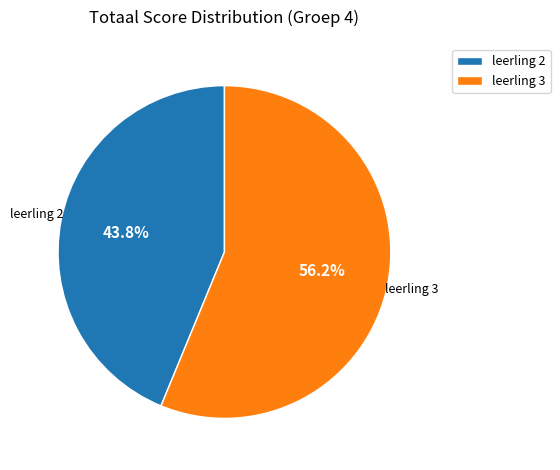

Which has a higher value, leerling 3 or leerling 2?

leerling 3